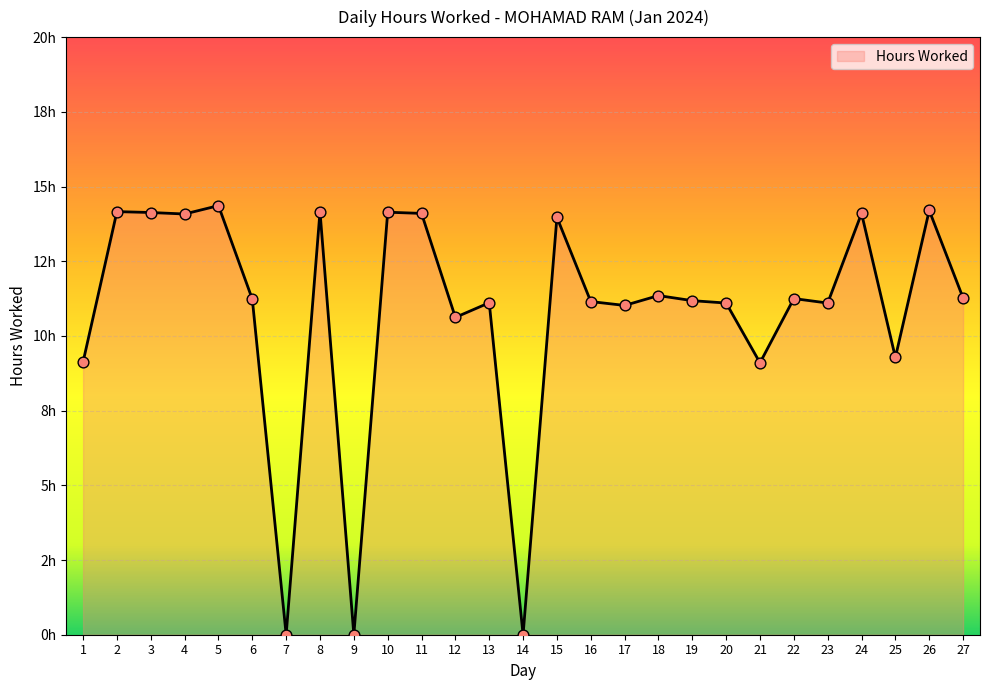

What is the change in value from 3 to 9?

-14.1